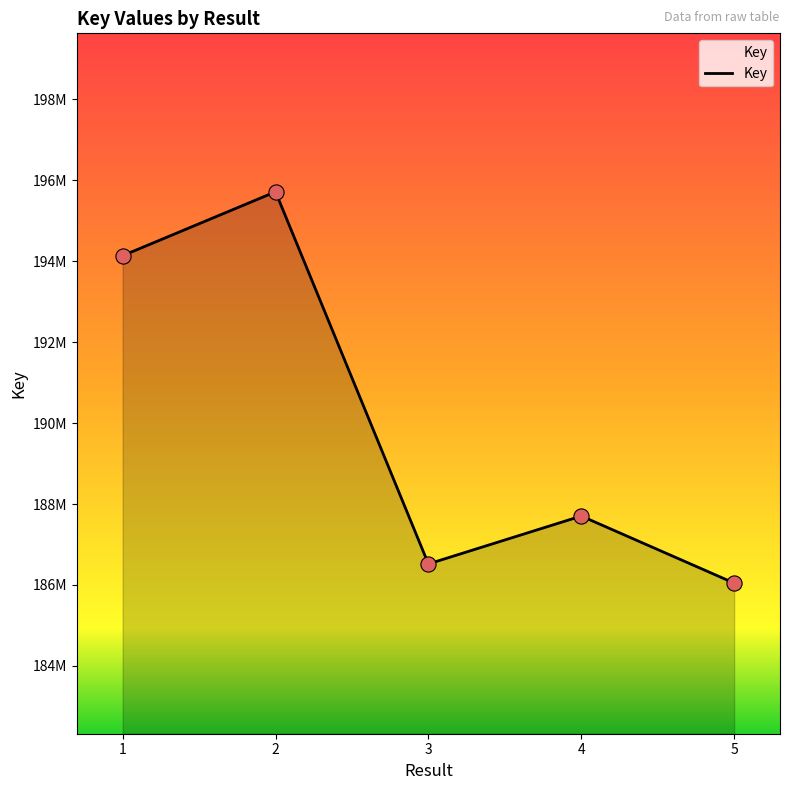

Which has a higher value, 4 or 1?

1